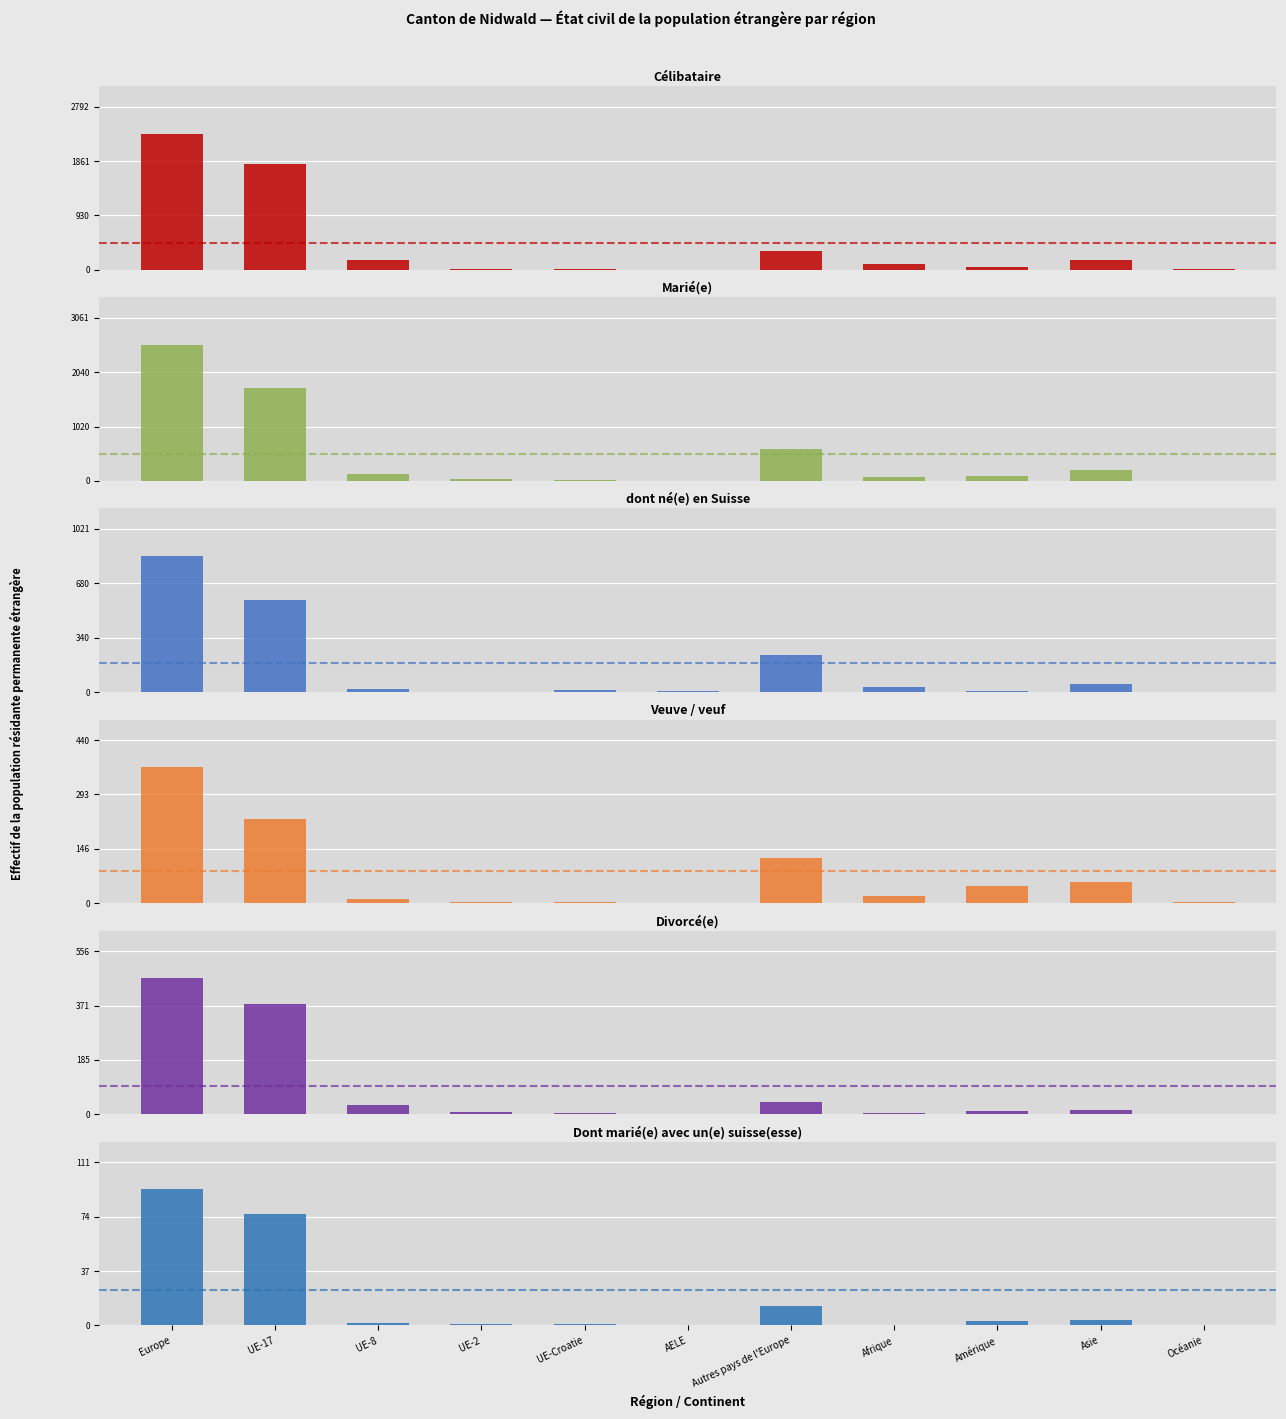

Rank the series by their maximum value, from highest to lowest.

Marié(e), Célibataire, dont né(e) en Suisse, Divorcé(e), Veuve / veuf, Dont marié(e) avec un(e) suisse(esse)